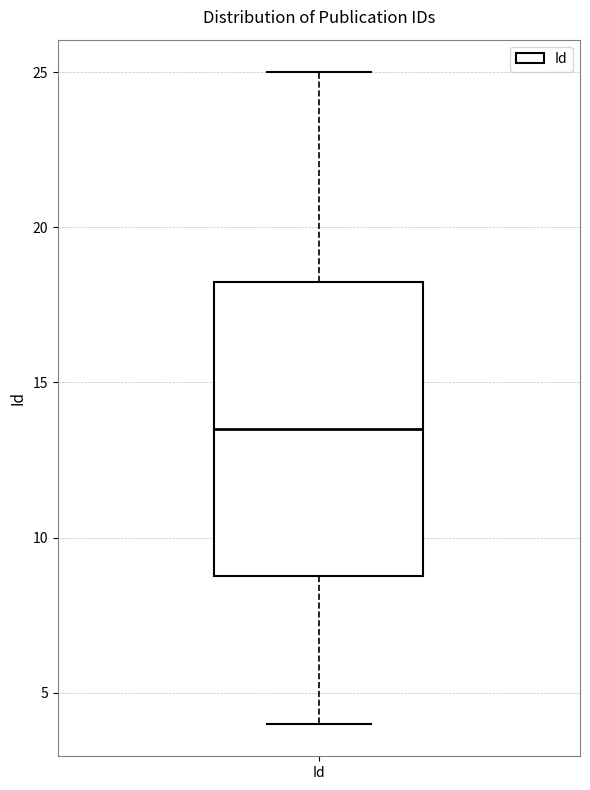

Read this box plot against the y-axis: the position of the median line, the range covered by the box, and the ends of both whiskers. The values are not printed on the chart, so give them approximately, as read against the axis.

median 13.5, box 9.0 to 18.5, whiskers 4.0 to 25.0